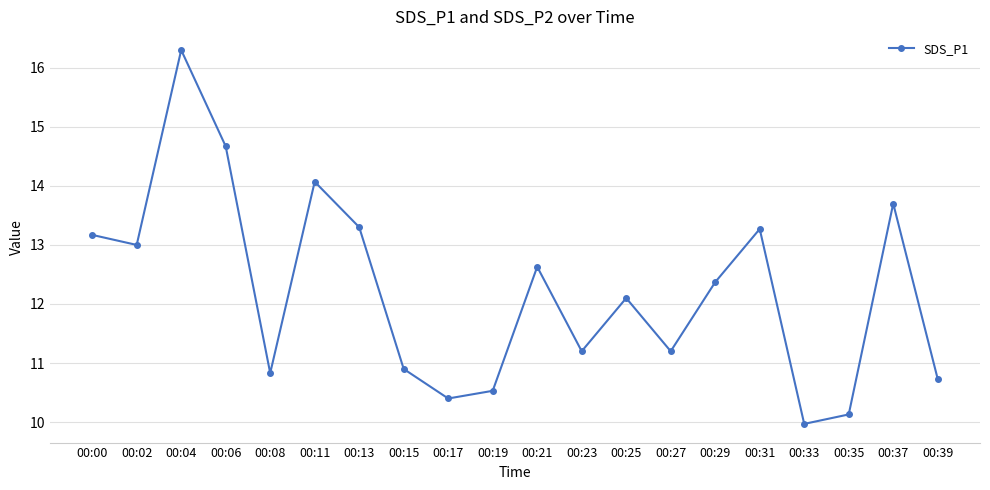

At which category does the chart reach its peak across all series?

00:04